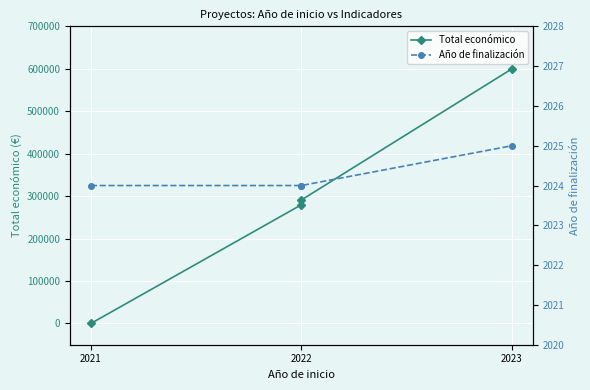

What position from the left is 2023?

3